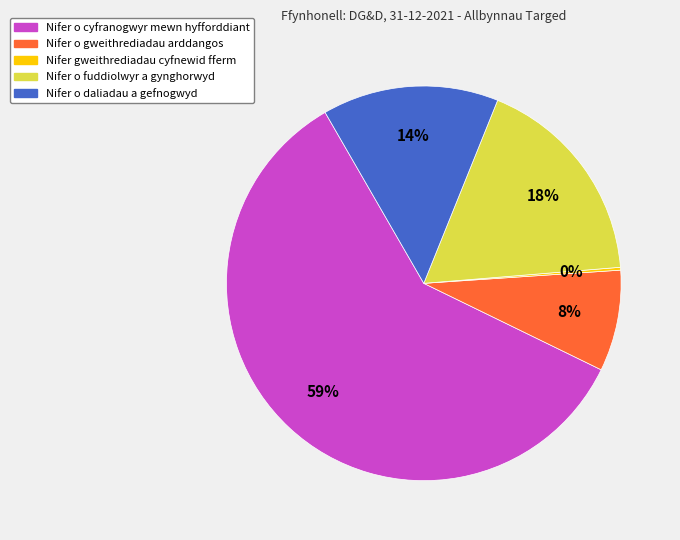

To the nearest percent, what is the combined percentage of Nifer o daliadau a gefnogwyd and Nifer o fuddiolwyr a gynghorwyd?

32%